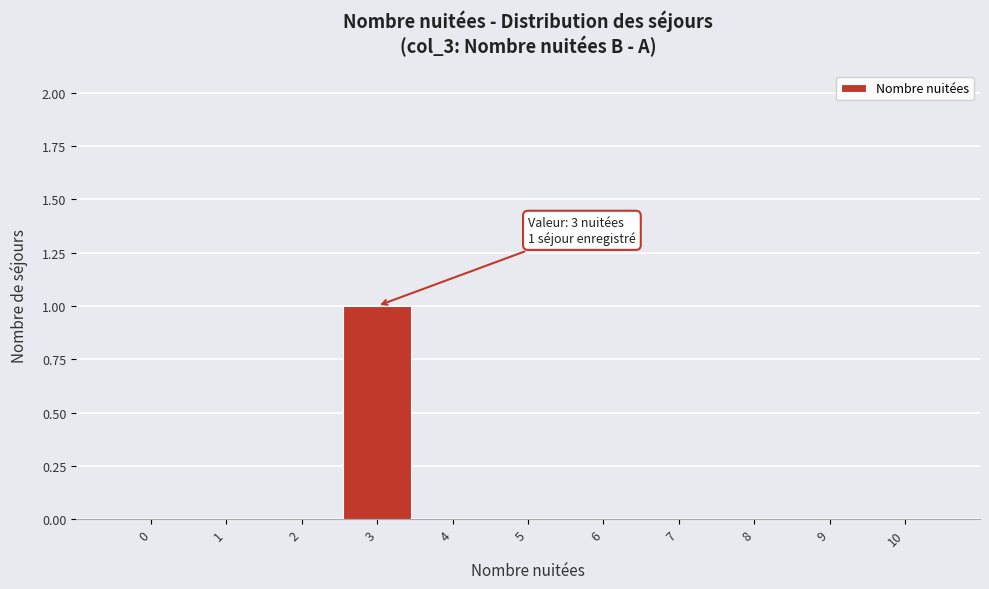

Reading left to right, what are all the values shown in this chart?

0=0	1=0	2=0	3=1	4=0	5=0	6=0	7=0	8=0	9=0	10=0